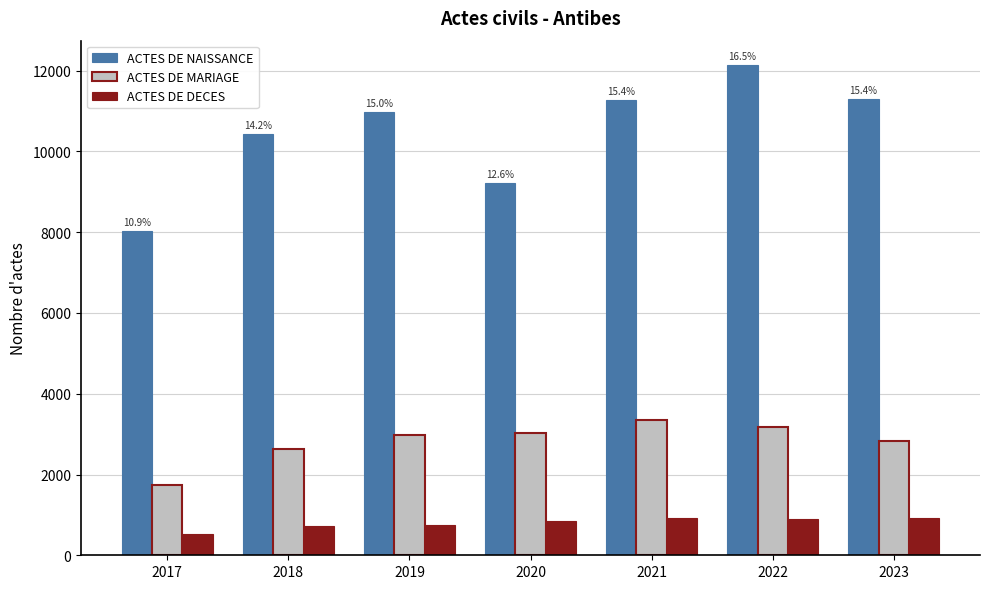

Are the bars grouped side by side (vs. stacked)?

Yes